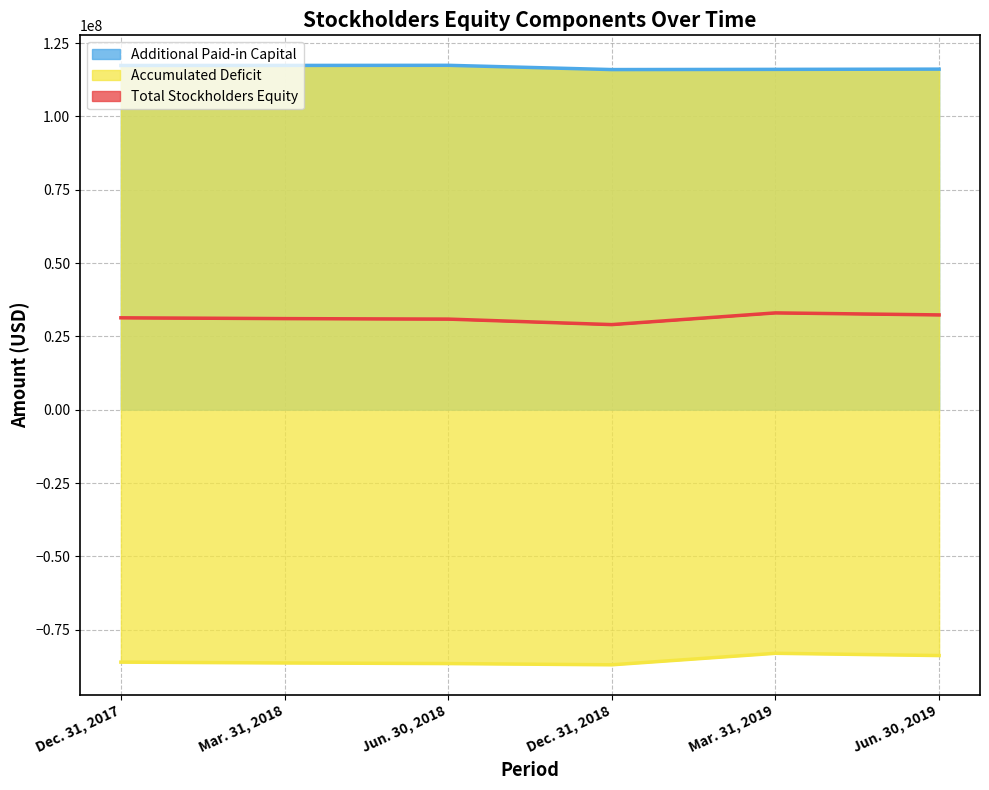

What is the label of the 5th point from the left?

Mar. 31, 2019